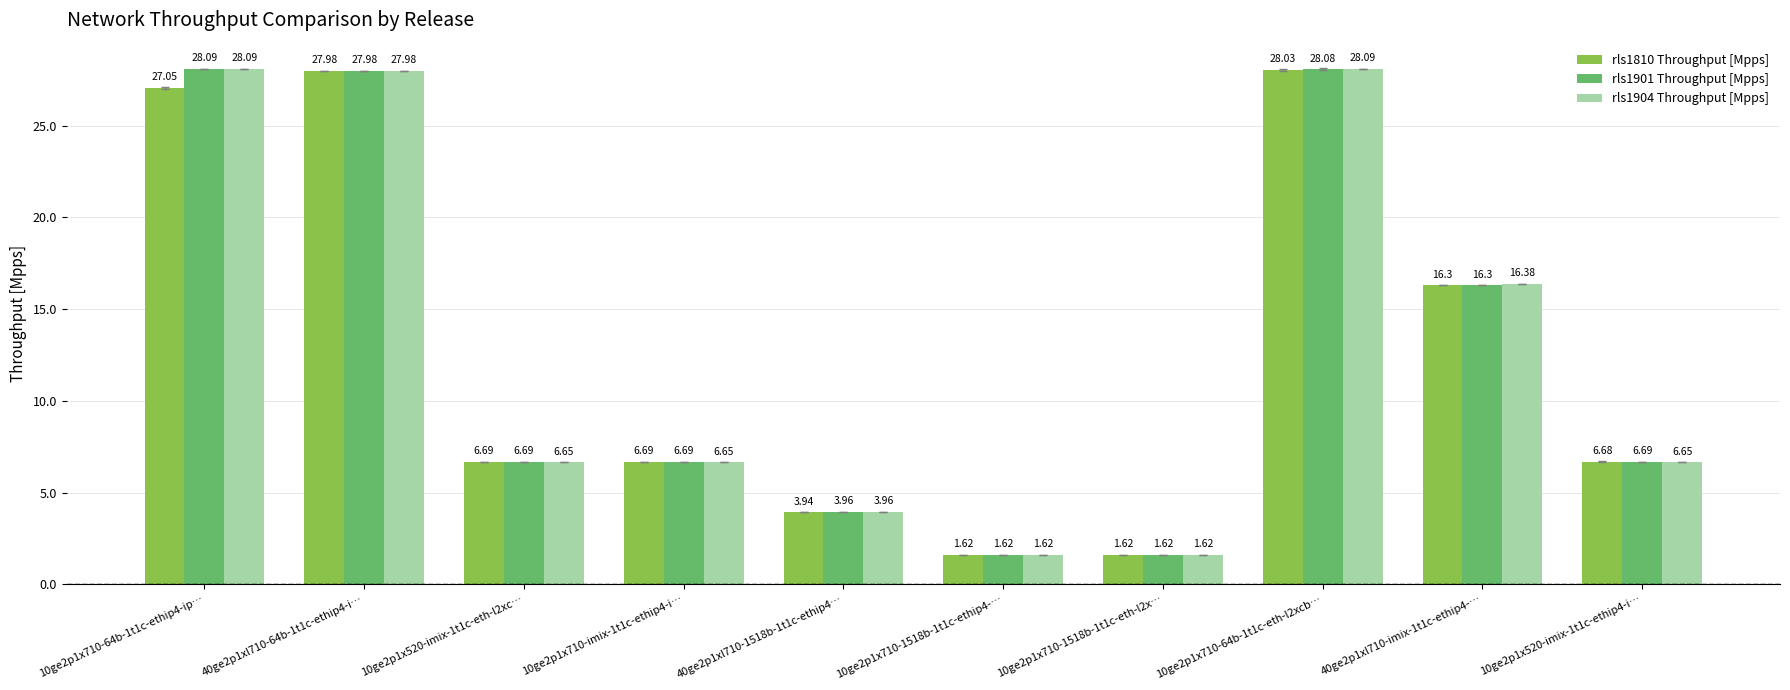

At which category is the sum across all series the highest?

10ge2p1x710-64b-1t1c-eth-l2xcb…